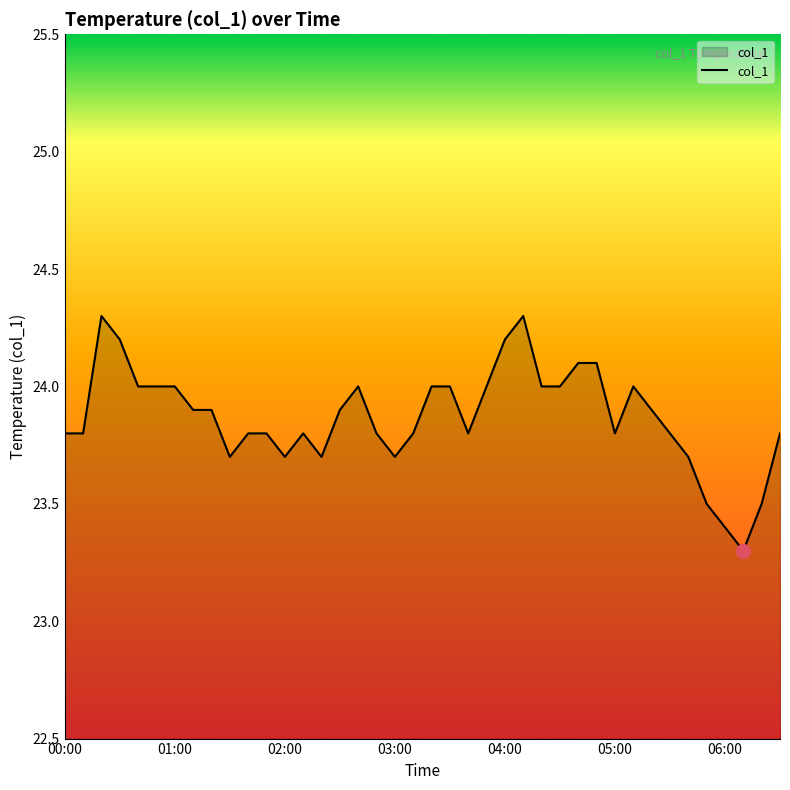

Does the chart have visible grid lines?

No